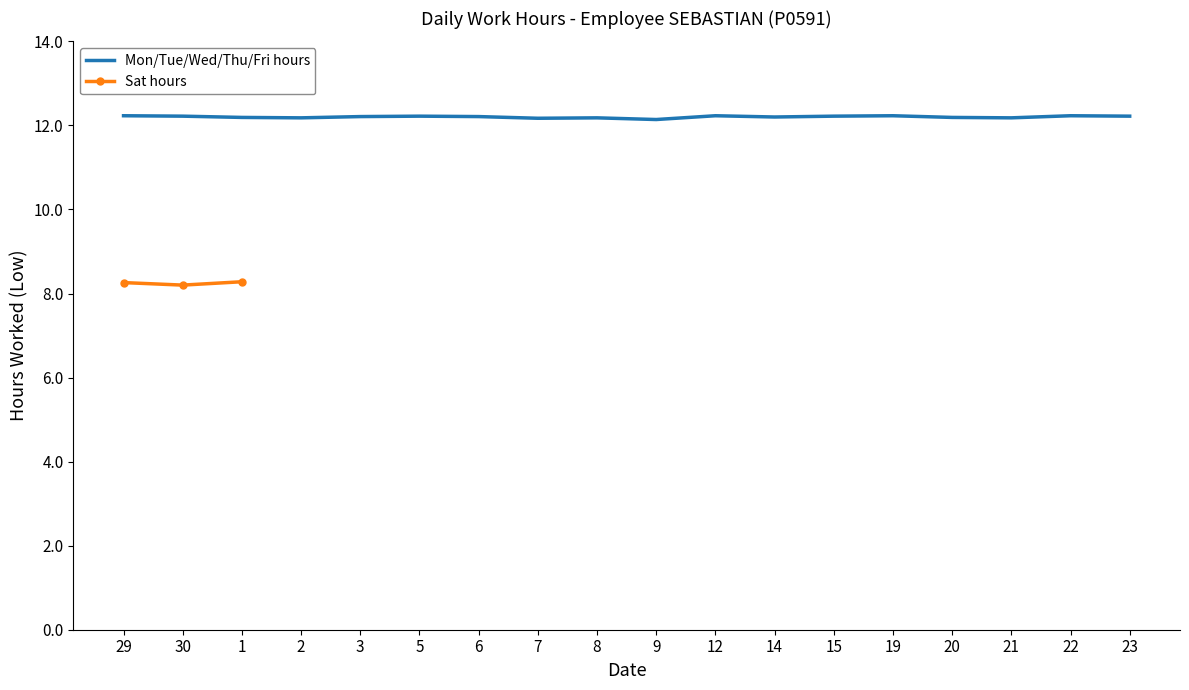

Rank the series at 21 from highest to lowest value.

Mon/Tue/Wed/Thu/Fri hours, Sat hours